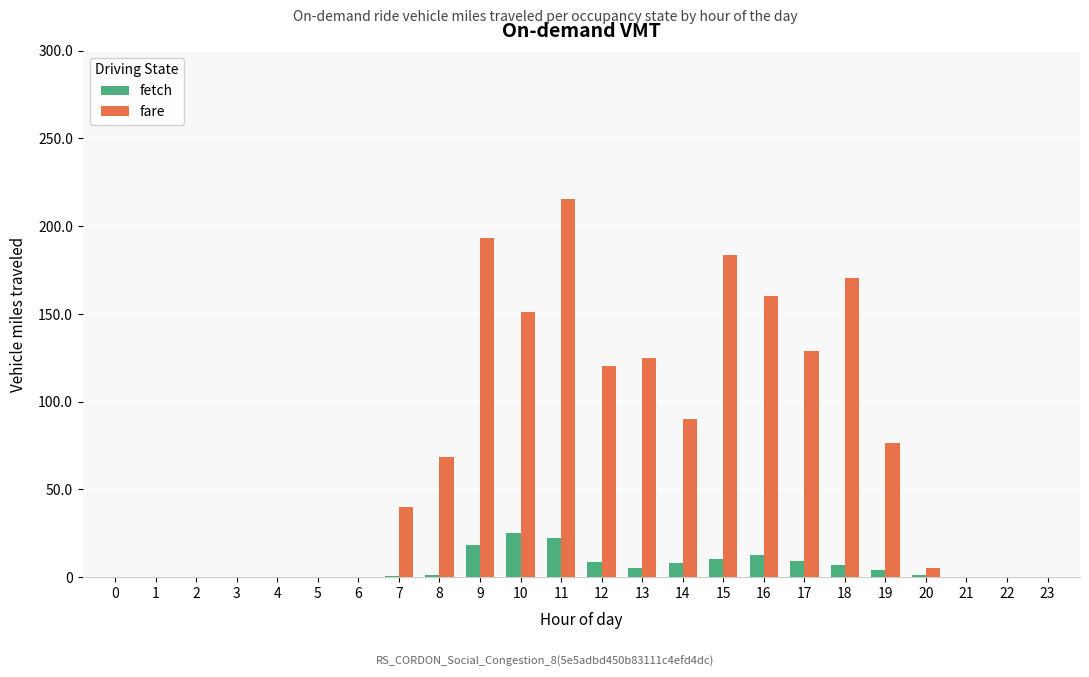

What is the maximum value for fetch?

25.3